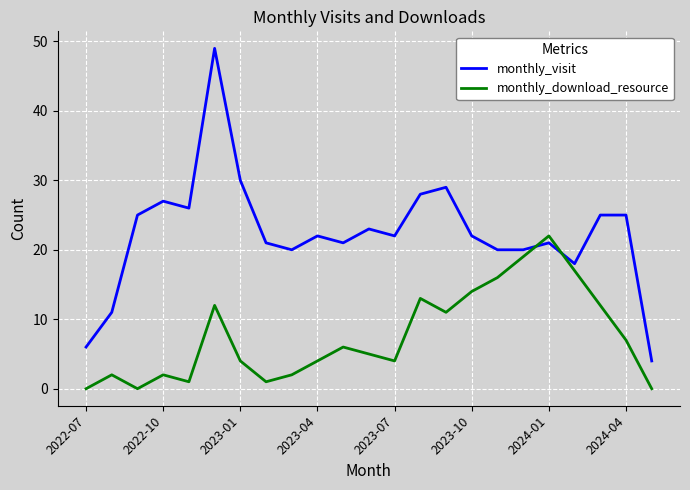

True or false: monthly_download_resource has more than 2 points higher than both neighbors.

True